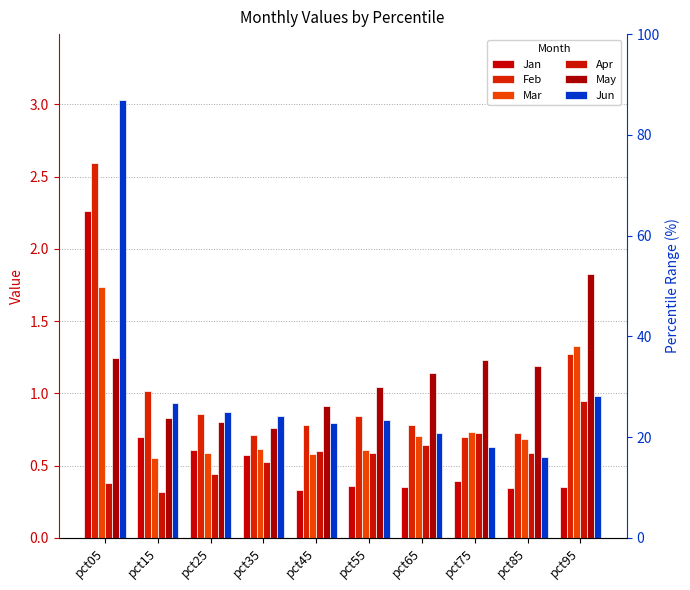

What is the spread (max minus min) of values at pct85?

0.8